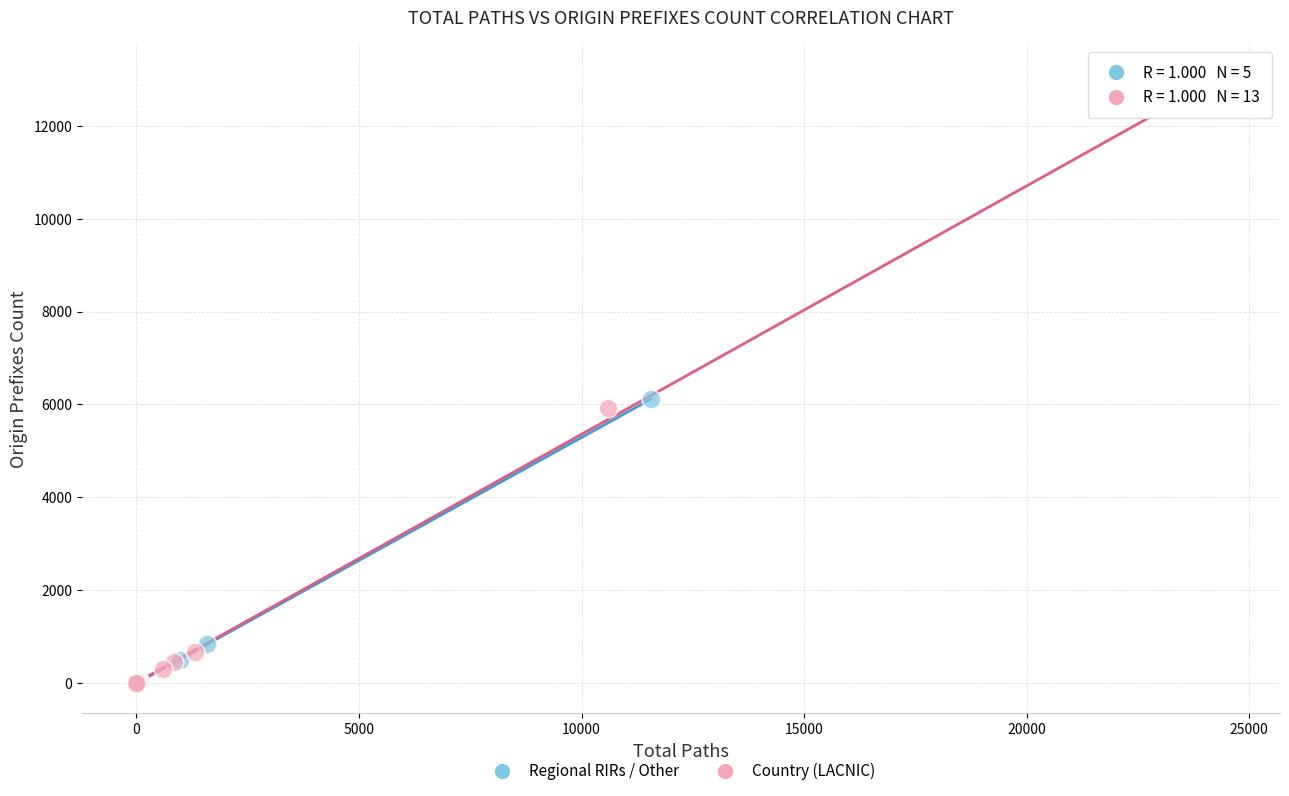

Which series reaches the maximum Y coordinate?

Country (LACNIC)